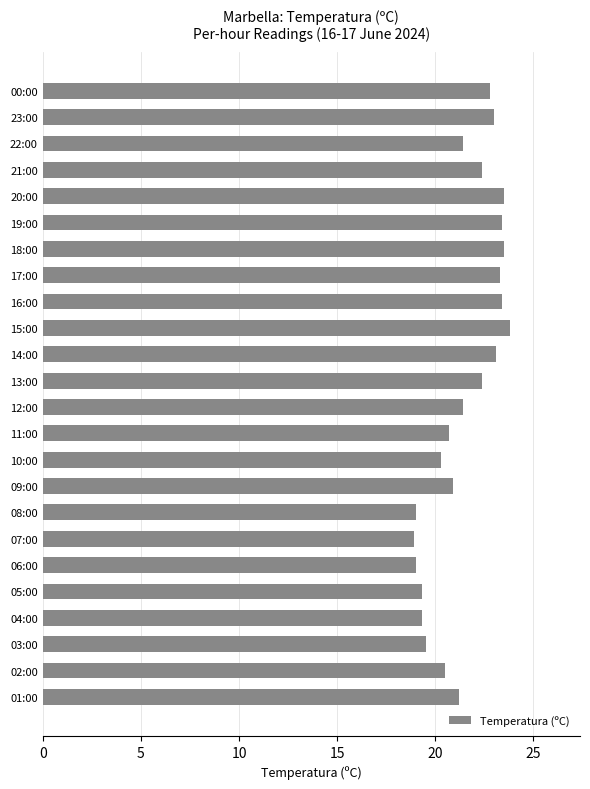

True or false: the data shows 19.3 at 05:00.

True